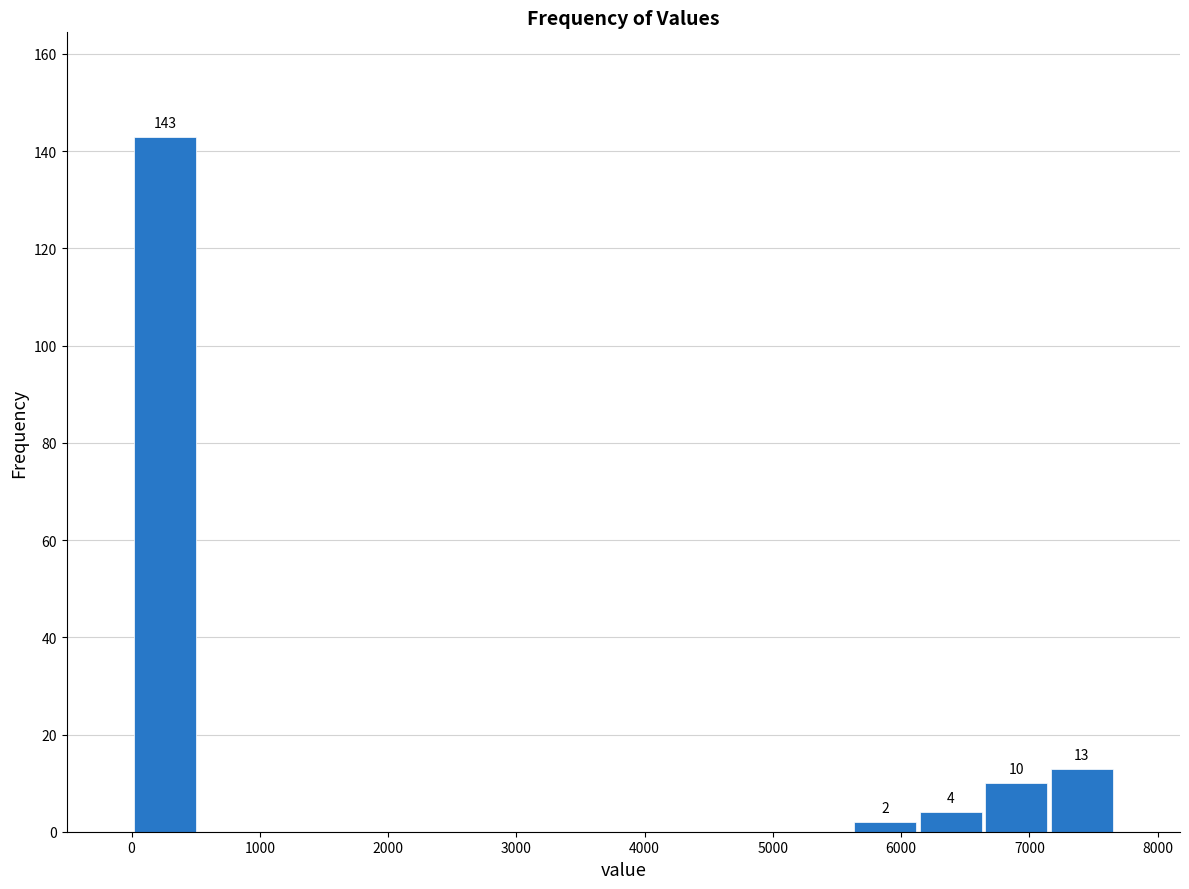

Which range on the x-axis has the tallest bar?

0 to 500